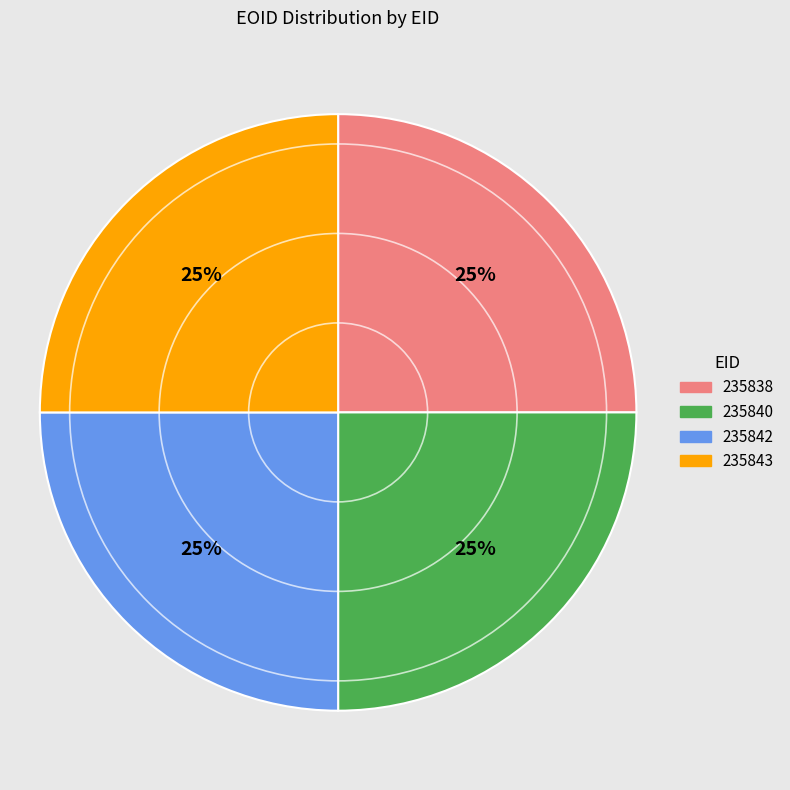

How many segments does this pie chart have?

4